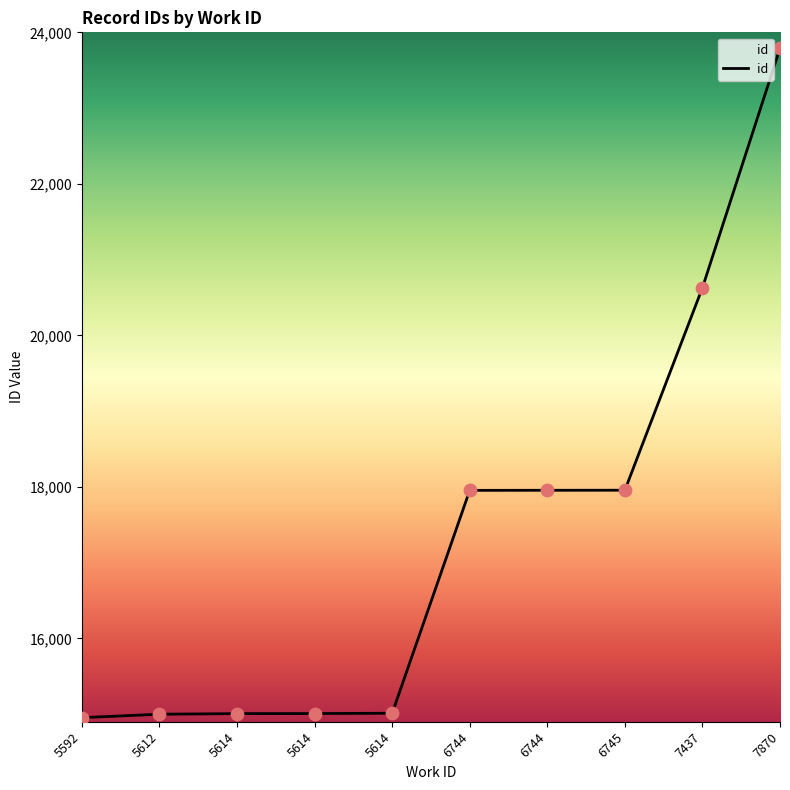

How many lines are shown in the chart?

1